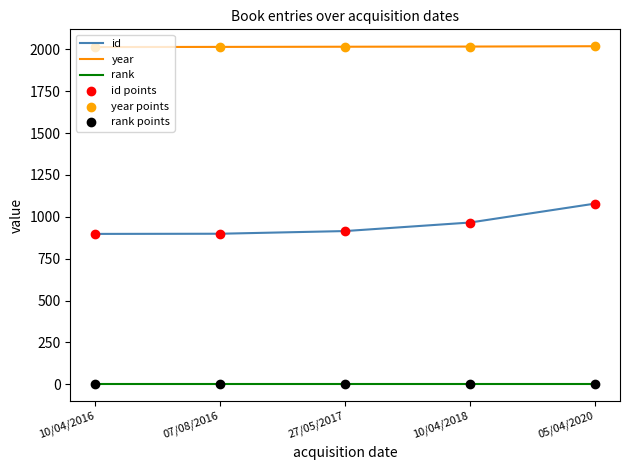

List the series in order of their peak value, lowest first.

rank, id, year